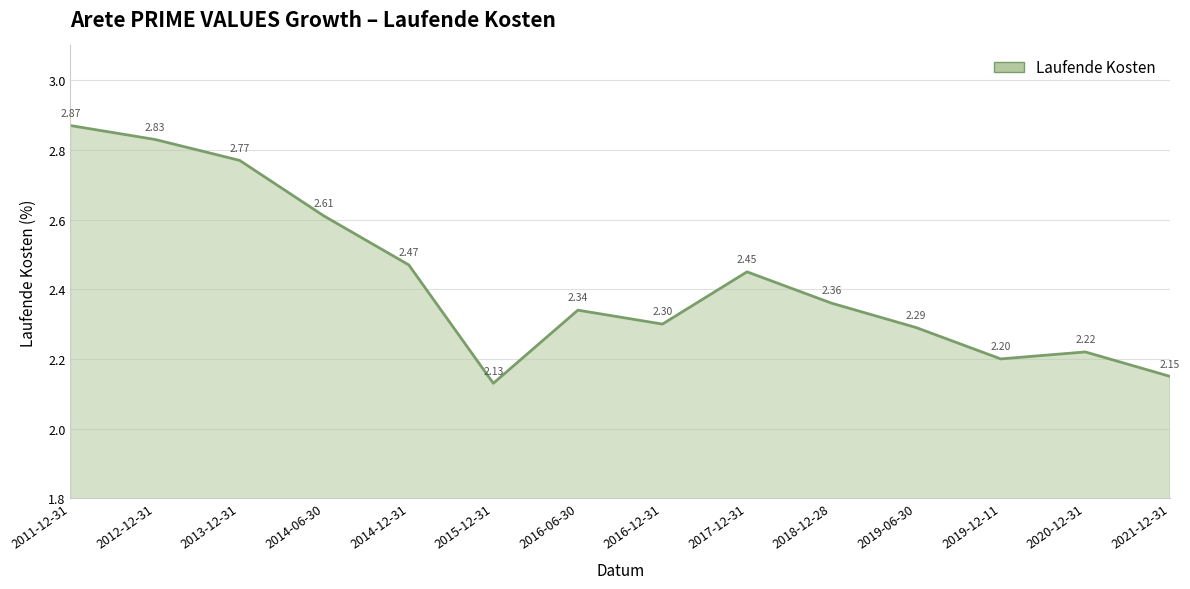

How many interior local peaks (higher than both neighbors) does the data have?

3